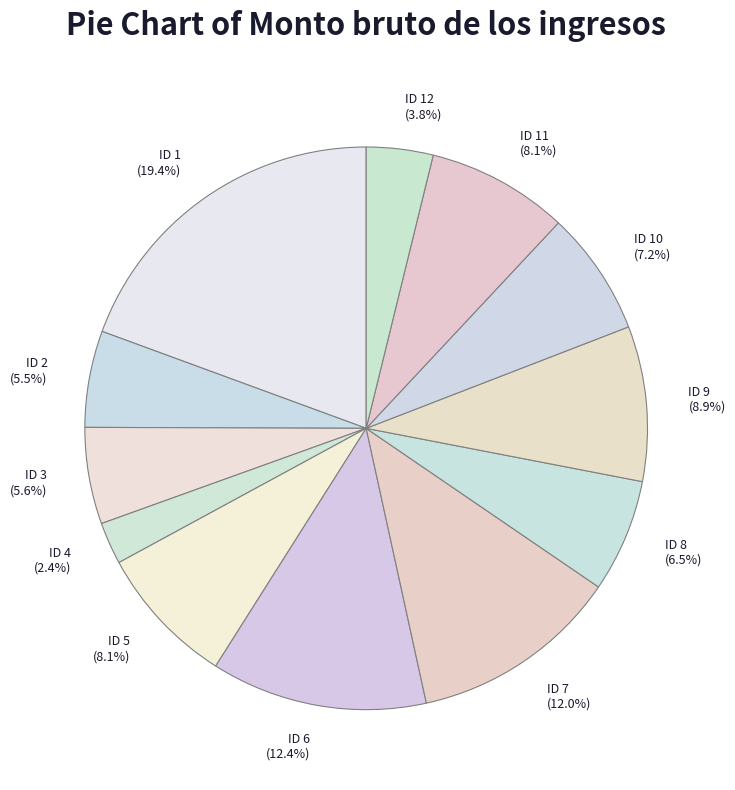

Is it true that ID 4 is 2% of the pie?

True